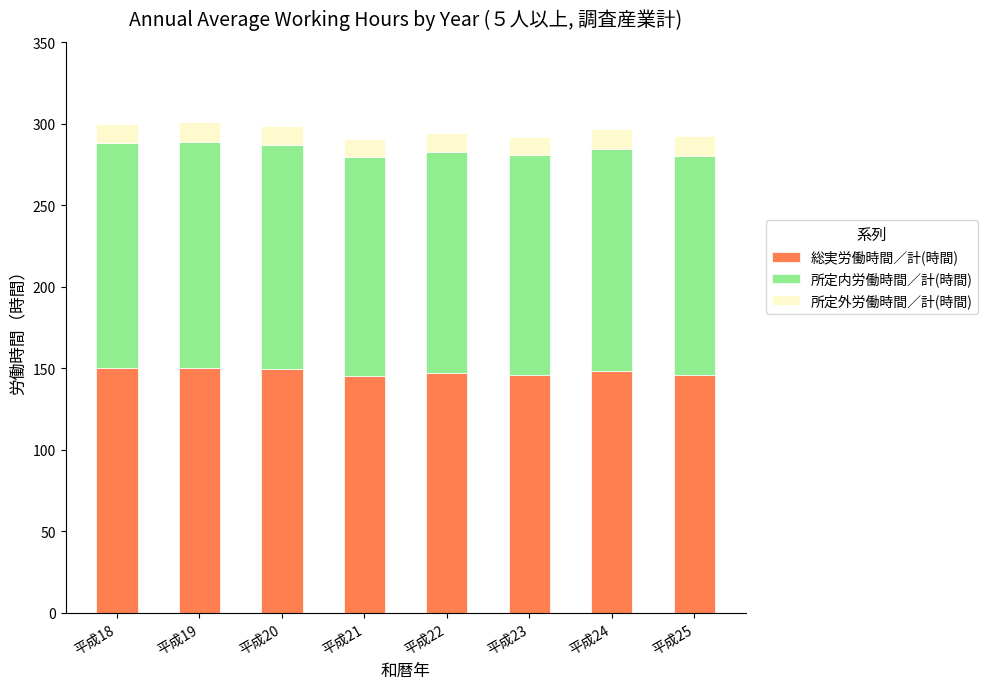

True or false: 総実労働時間／計(時間) has a value of 146.2 at 平成25.

True